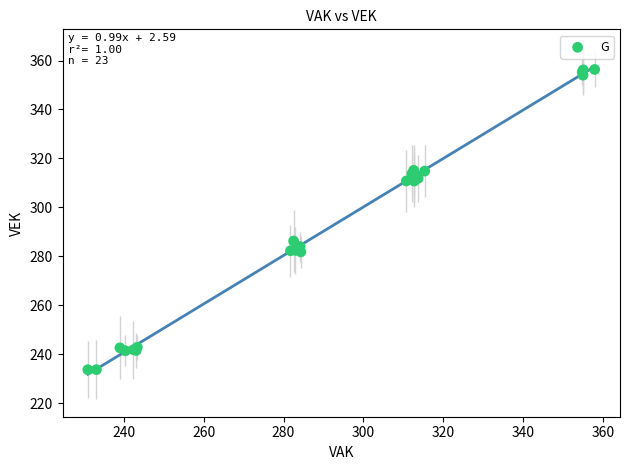

What Y value in the scatter plot is closest to 294?

286.2